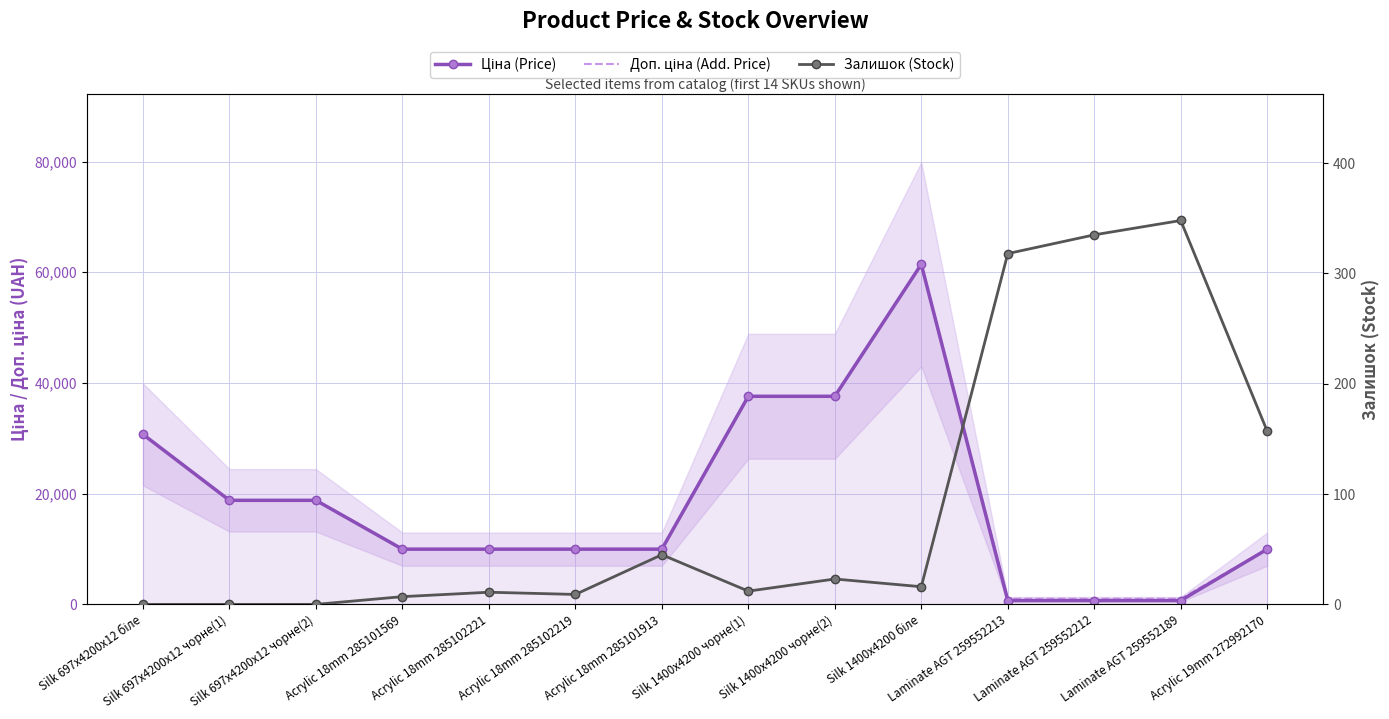

What is the value of the Ціна (Price) point at the 8th from the left?

37593.6